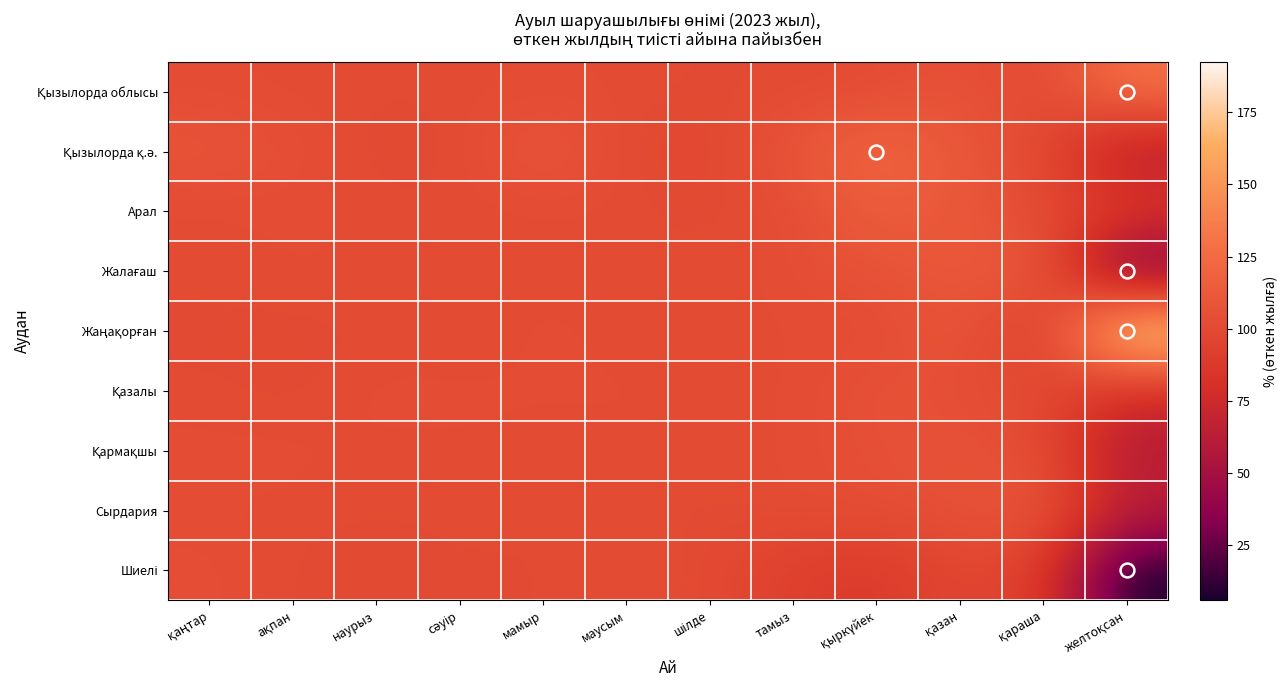

Which series has the largest total across all categories?

Жаңақорған